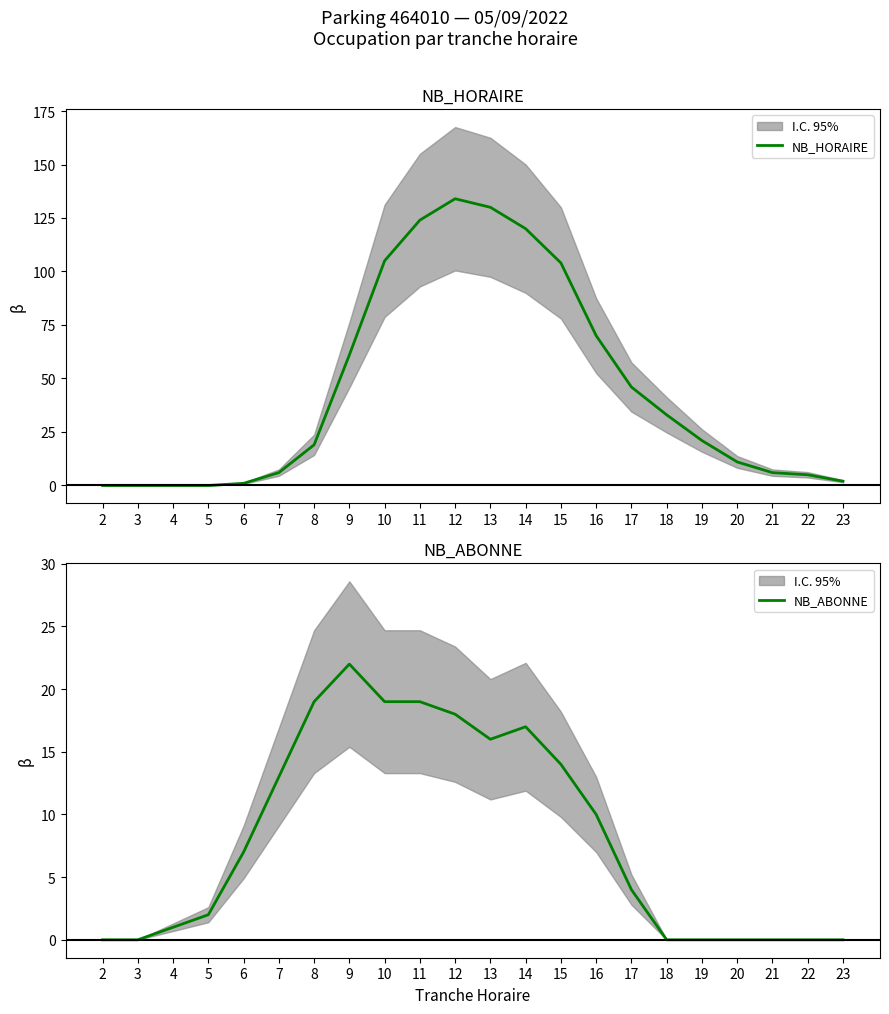

What is the value of the NB_HORAIRE point at the 21st from the left?

5